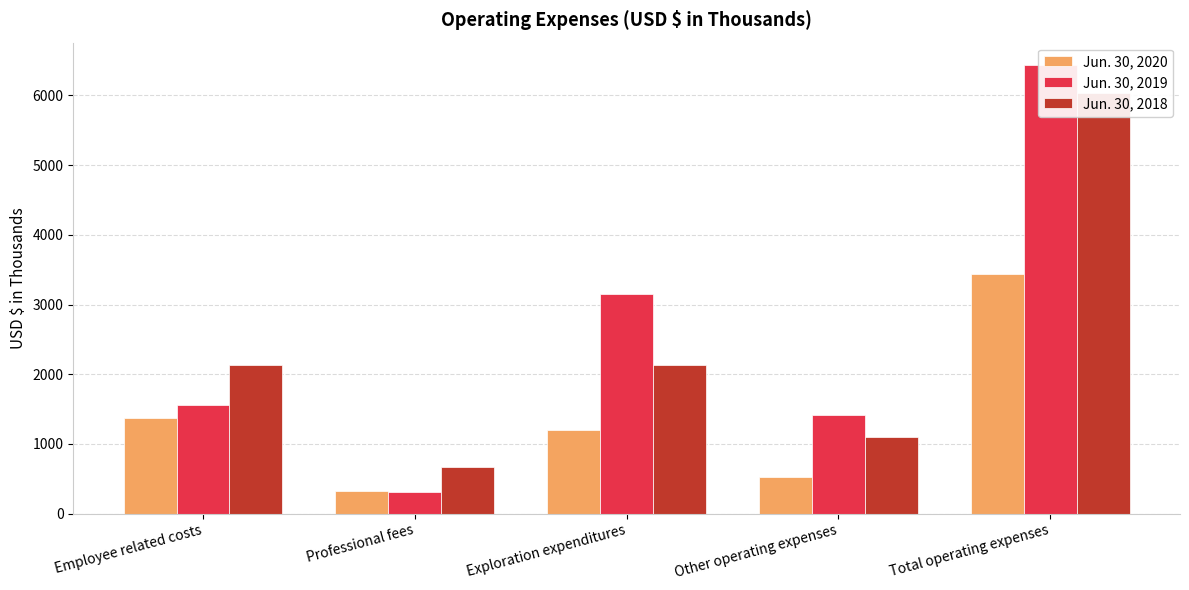

Is it true that Jun. 30, 2020 equals 327 at Professional fees?

True